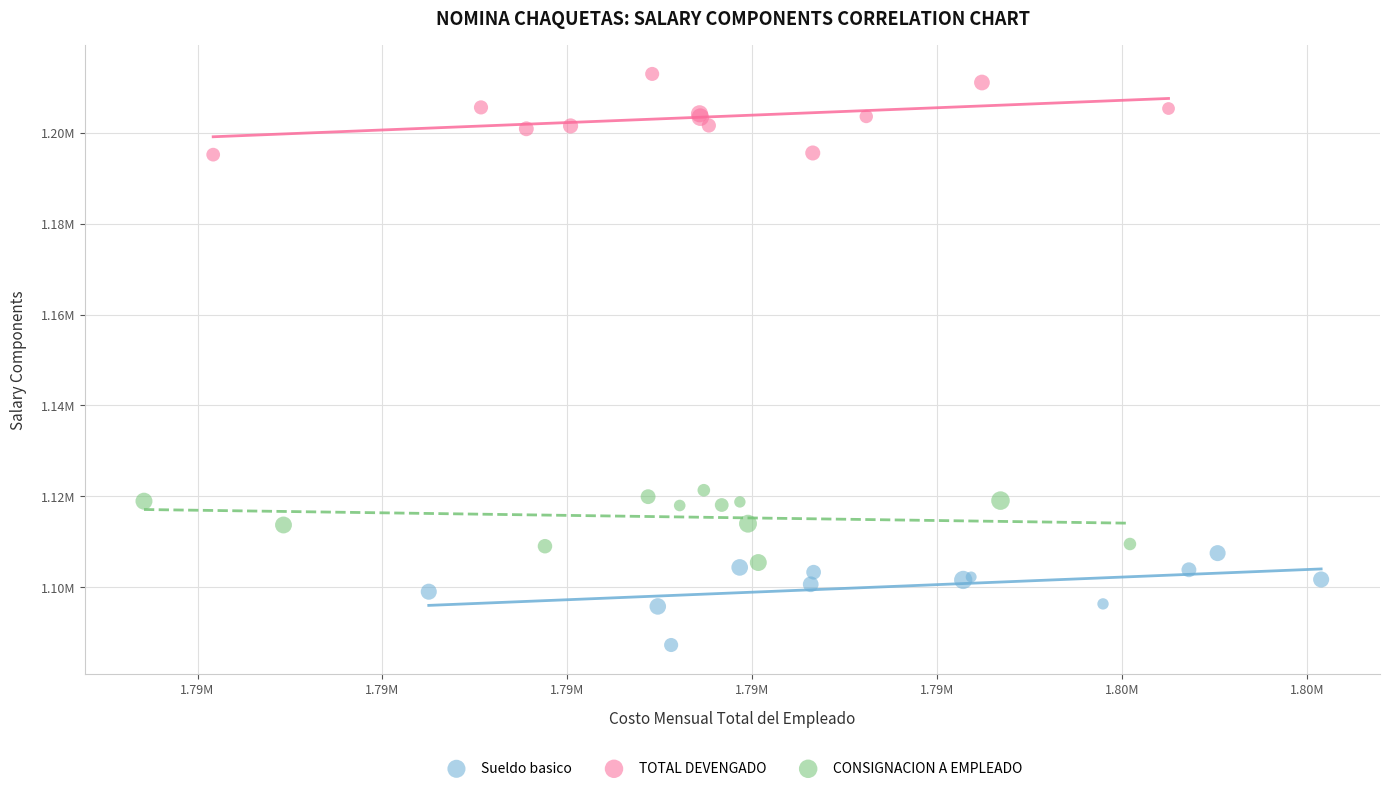

Which series has the largest Y range (max minus min)?

Sueldo basico